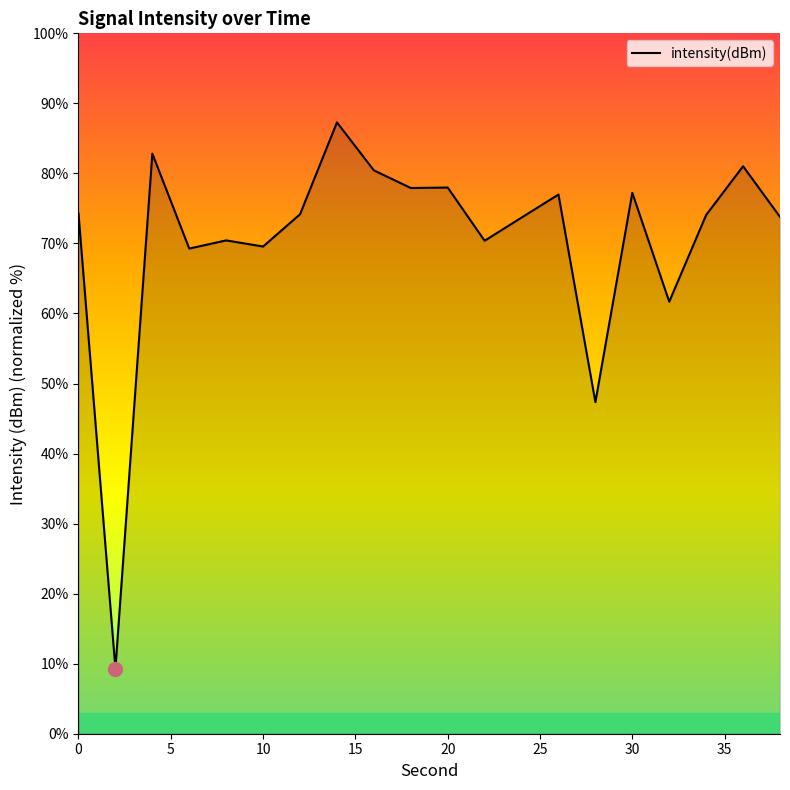

True or false: there are more than 2 points higher than both neighbors.

True